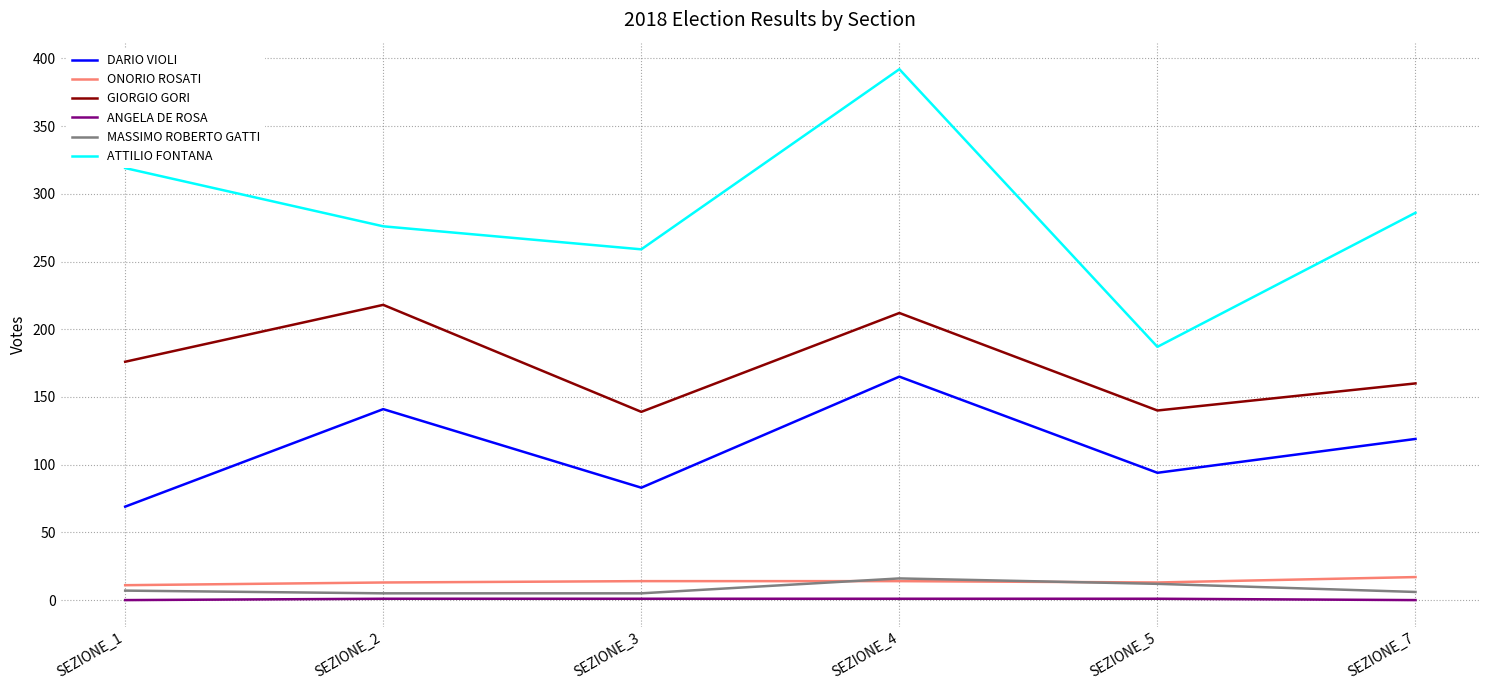

What is the greatest value displayed?

392